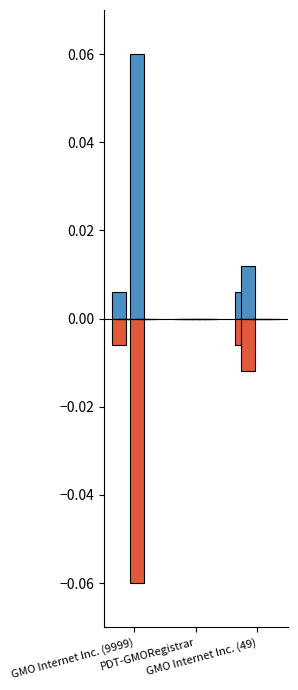

What position from the right is PDT-GMORegistrar?

2